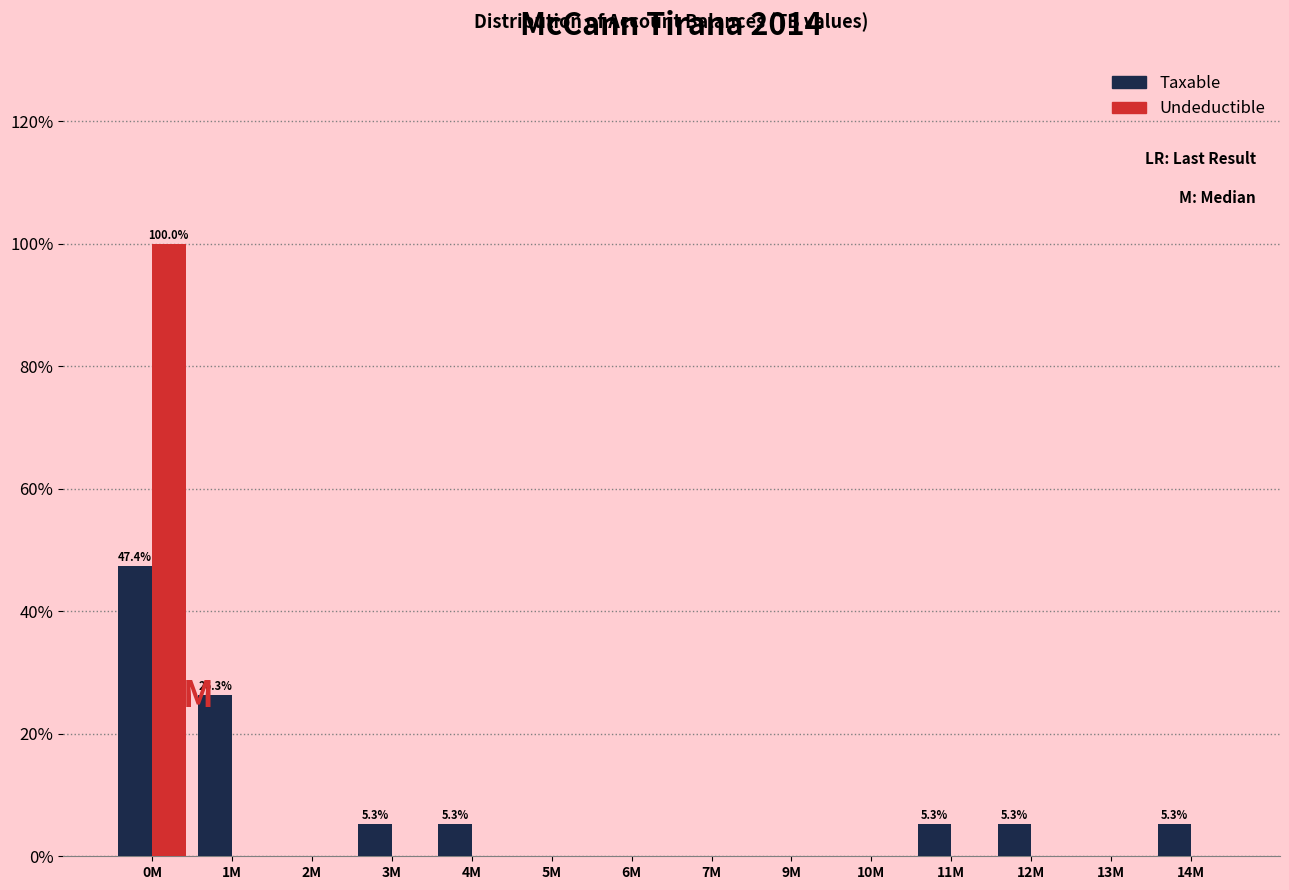

Reading left to right, list all the values displayed in this chart.

Taxable: 0M=47.4	1M=26.3	2M=0.0	3M=5.3	4M=5.3	5M=0.0	6M=0.0	7M=0.0	9M=0.0	10M=0.0	11M=5.3	12M=5.3	13M=0.0	14M=5.3
Undeductible: 0M=100.0	1M=0.0	2M=0.0	3M=0.0	4M=0.0	5M=0.0	6M=0.0	7M=0.0	9M=0.0	10M=0.0	11M=0.0	12M=0.0	13M=0.0	14M=0.0